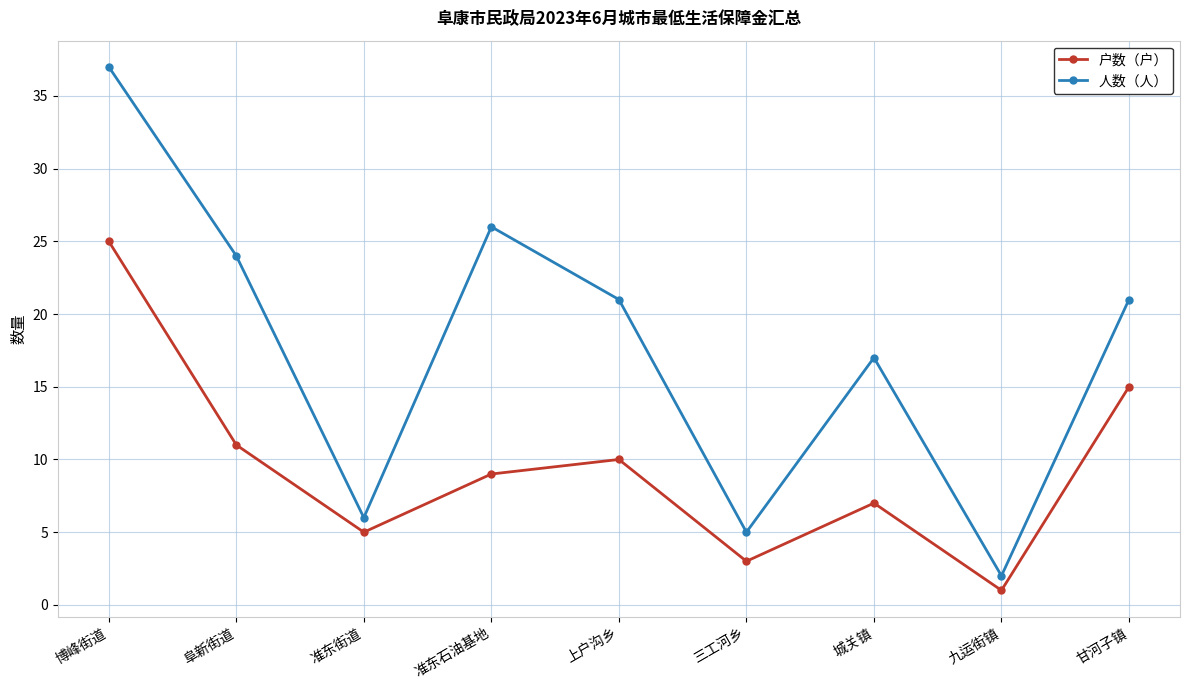

Which series has the widest spread of values?

人数（人）